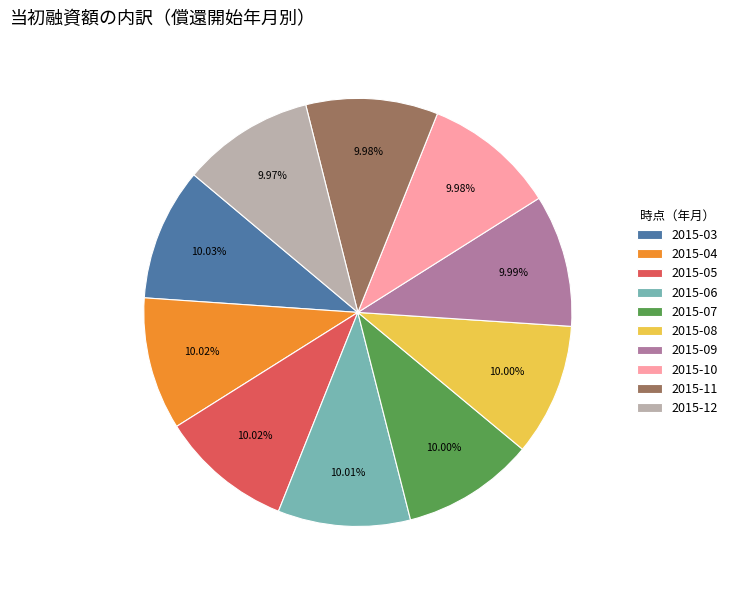

How many slices are in this pie chart?

10